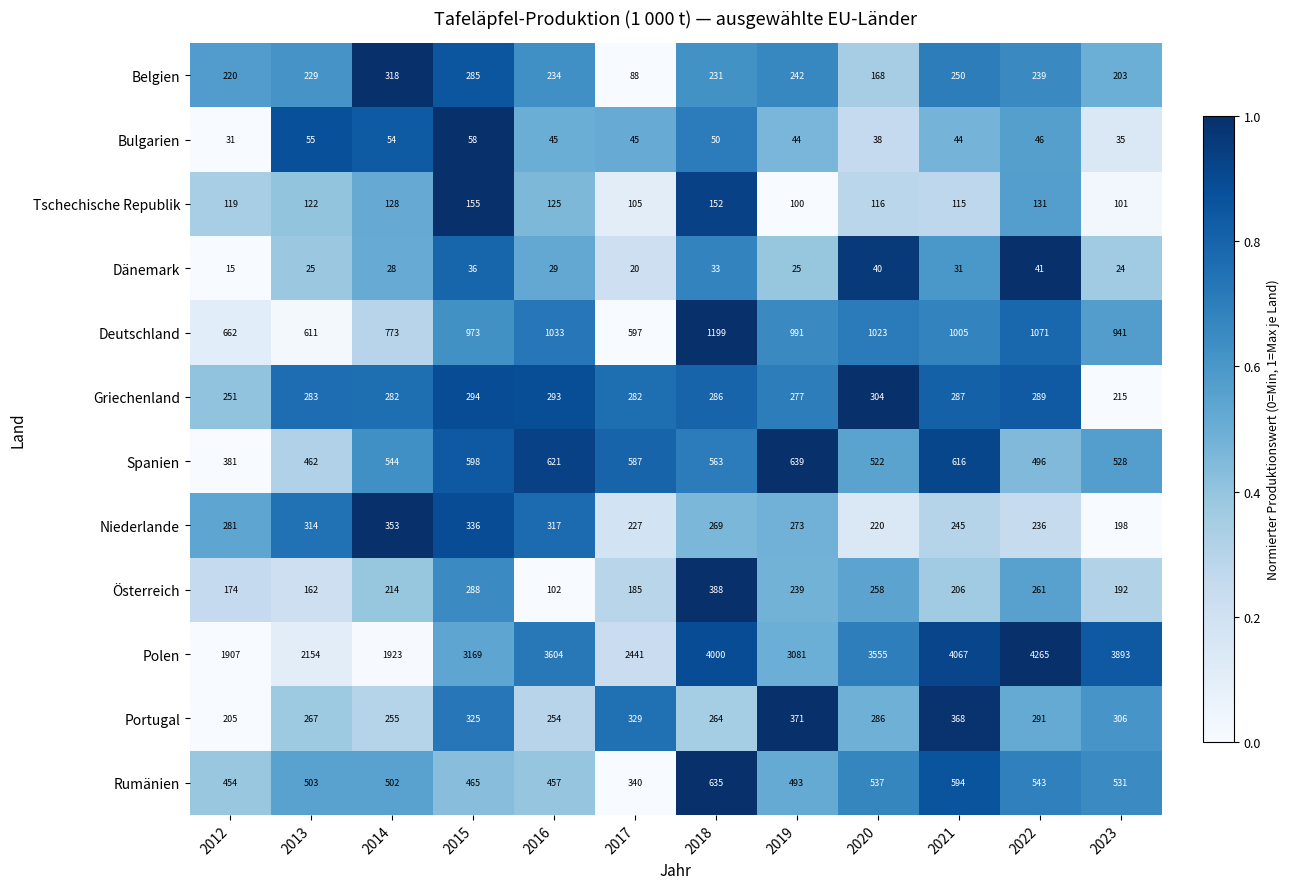

How many data points in Spanien are less than 563?

6